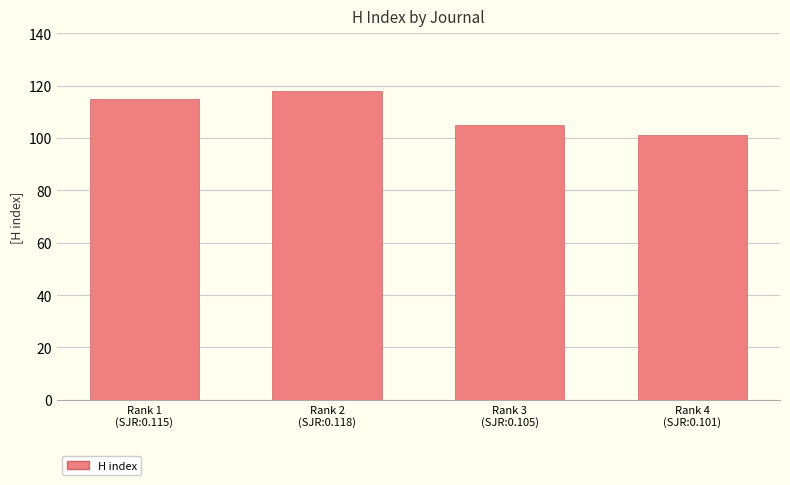

How many data points are less than 115?

2